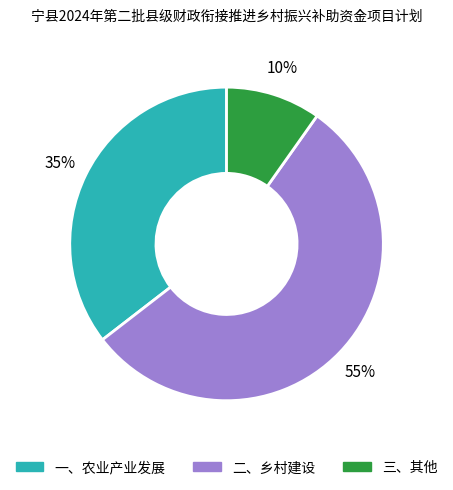

Which category has the smallest portion of the pie?

三、其他